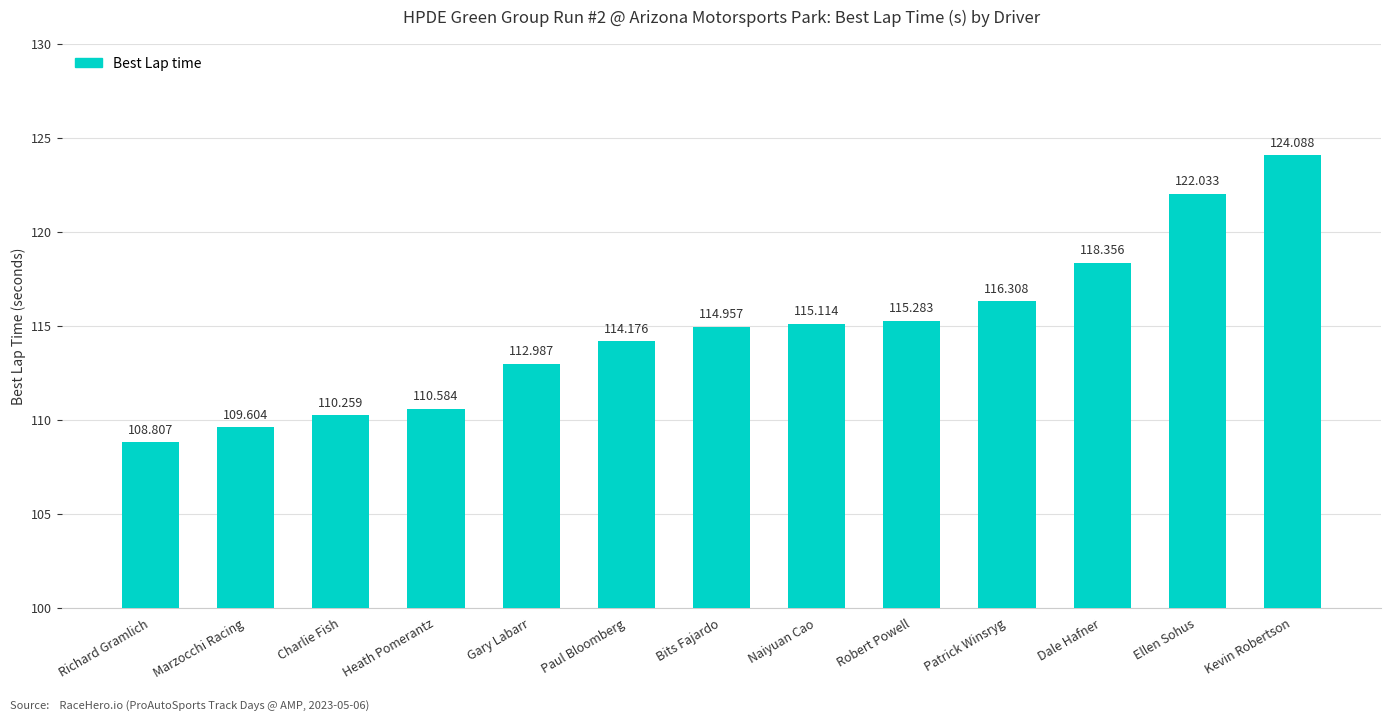

True or false: the data shows 108.8 at Richard Gramlich.

True